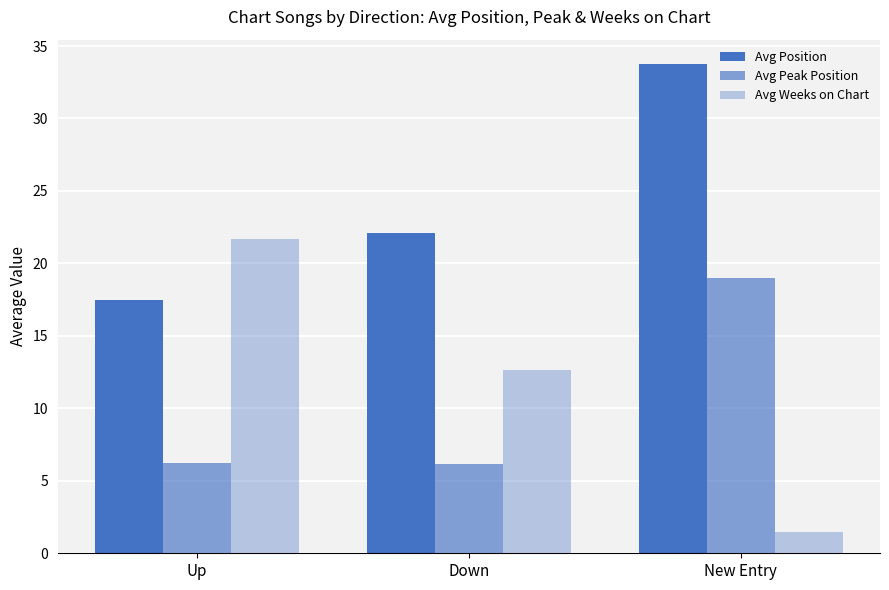

Which has a higher value, New Entry or Up?

New Entry